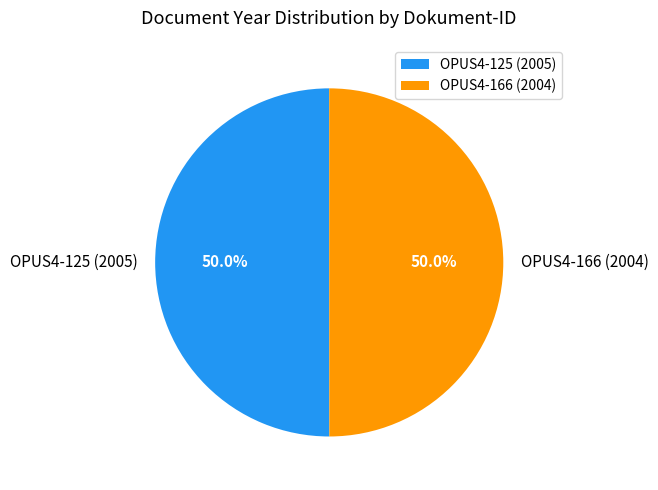

How much of the chart is everything except OPUS4-125 (2005)?

50.0%